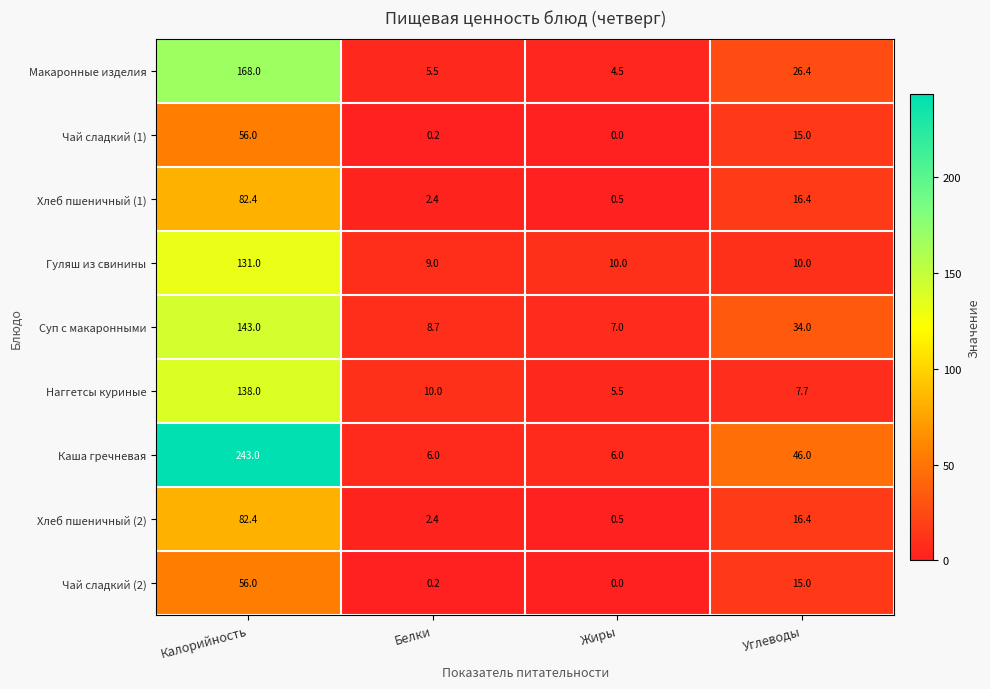

At which label is Макаронные изделия closest to 86?

Углеводы